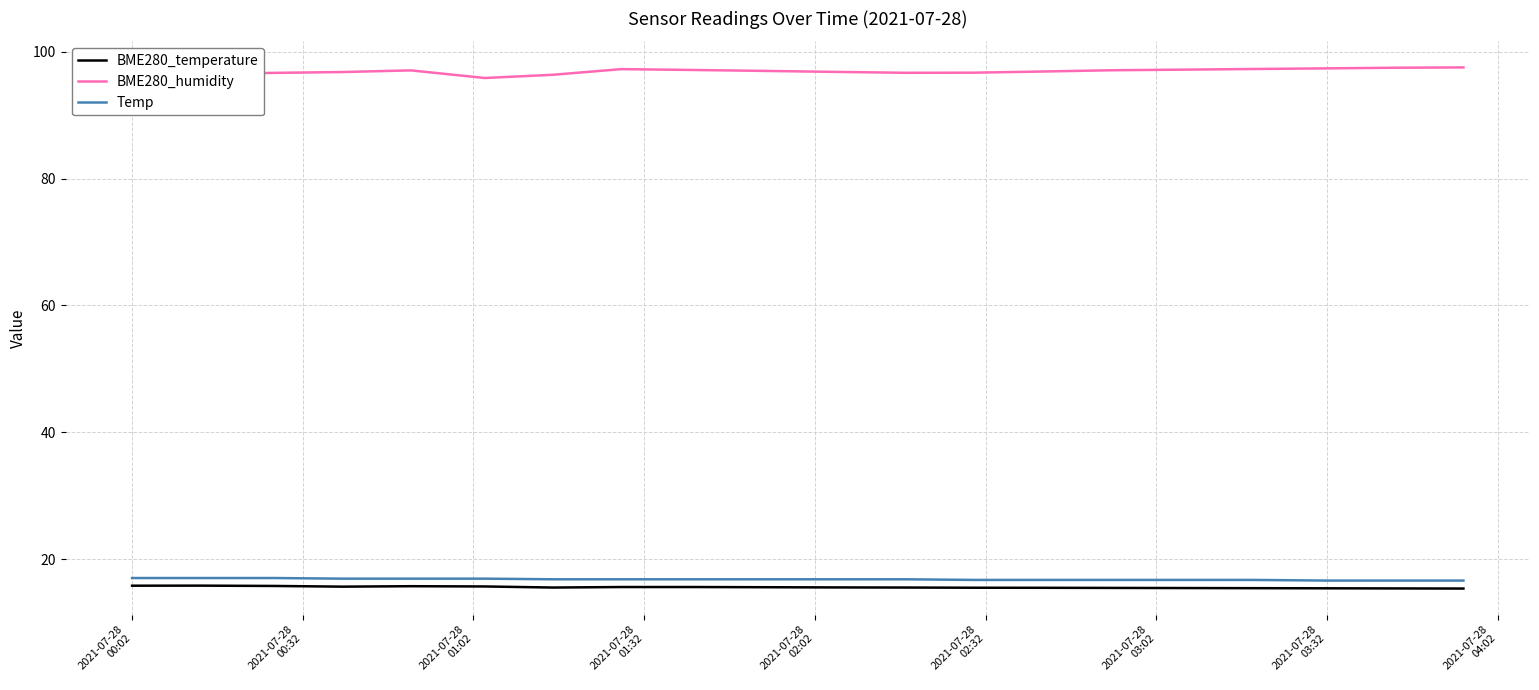

Which series has the largest total across all categories?

BME280_humidity